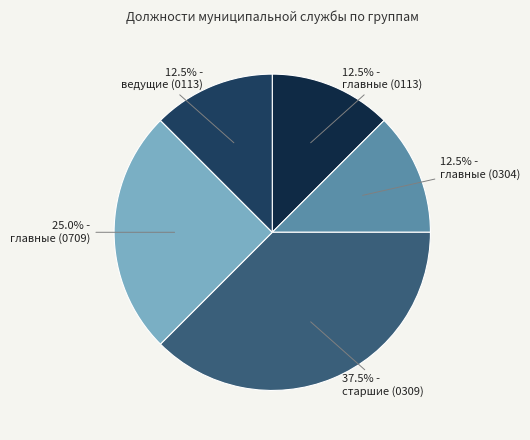

Does главные (0709) represent more than half of the total?

No